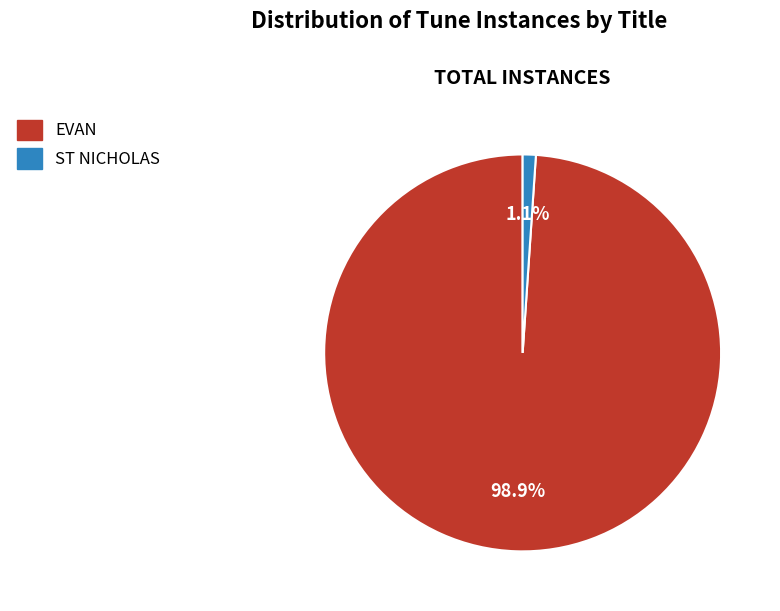

True or false: EVAN accounts for 99% of the total.

True